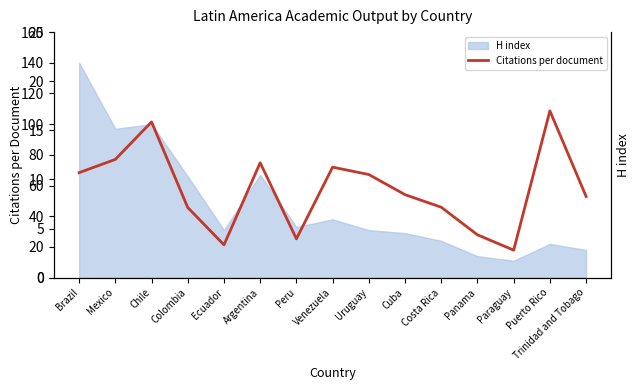

What is the label of the 14th point from the left?

Puerto Rico